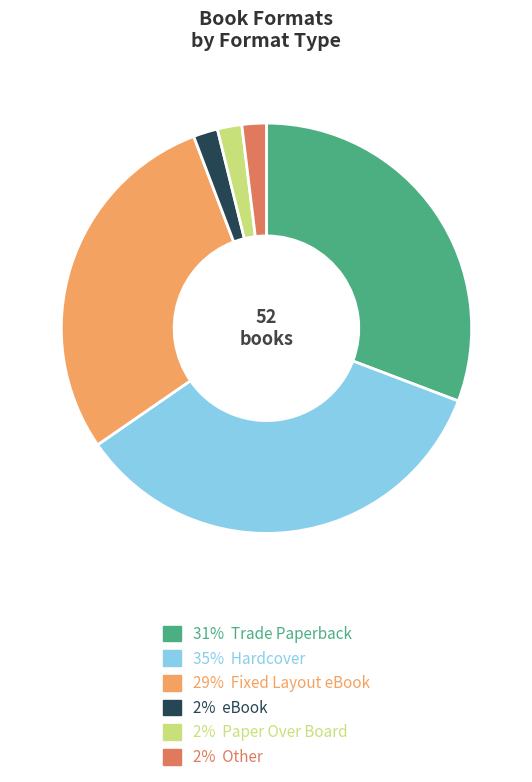

What is the ratio of the value at 29% Fixed Layout eBook to the value at 2% Other?

15.0